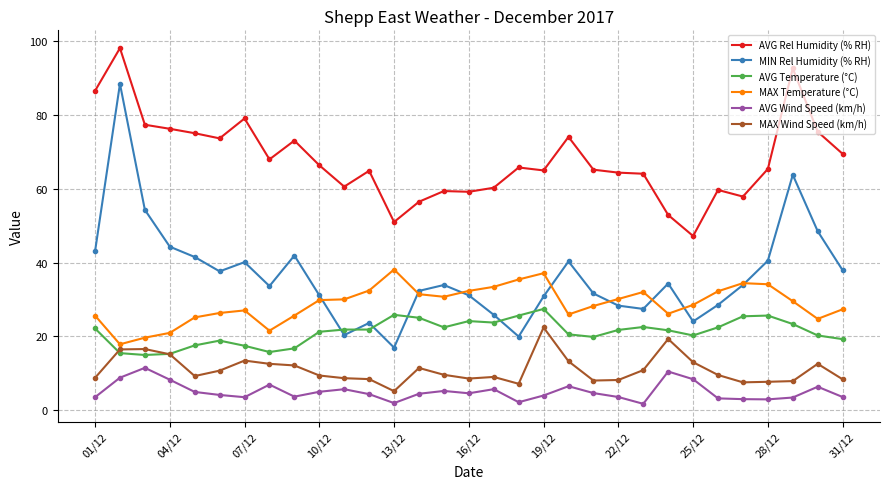

Which series has the widest spread of values?

MIN Rel Humidity (% RH)